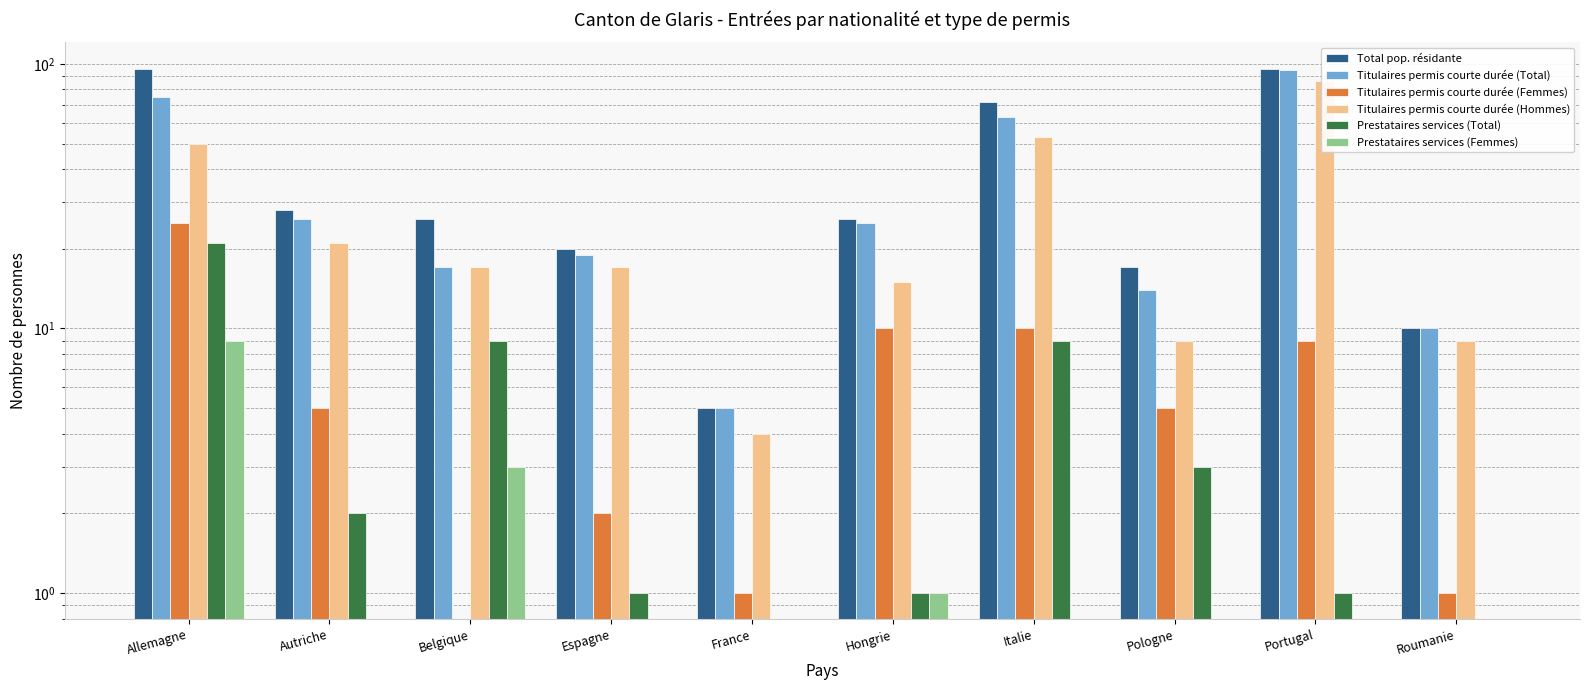

What is the spread (max minus min) of values at Portugal?

96